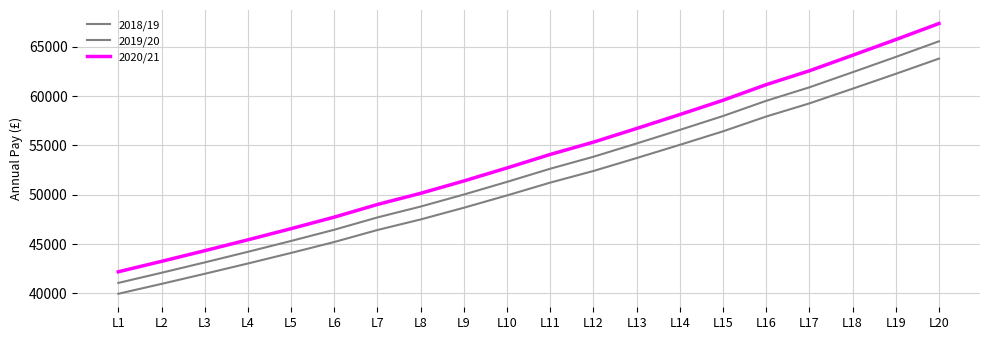

Which series has the largest total across all categories?

2020/21